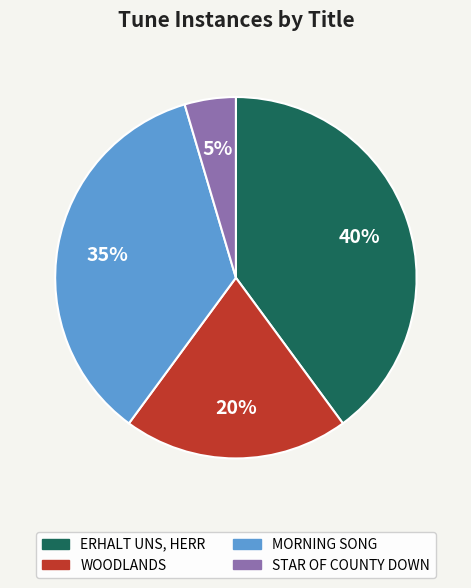

Which slice is the largest?

ERHALT UNS, HERR